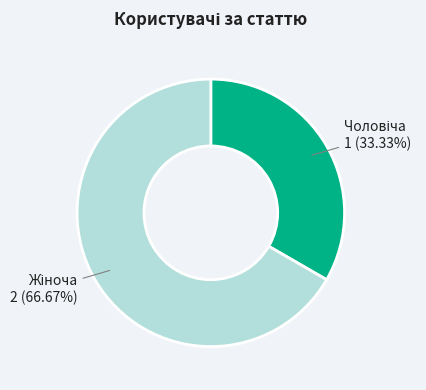

Is there a majority slice in this chart?

Yes